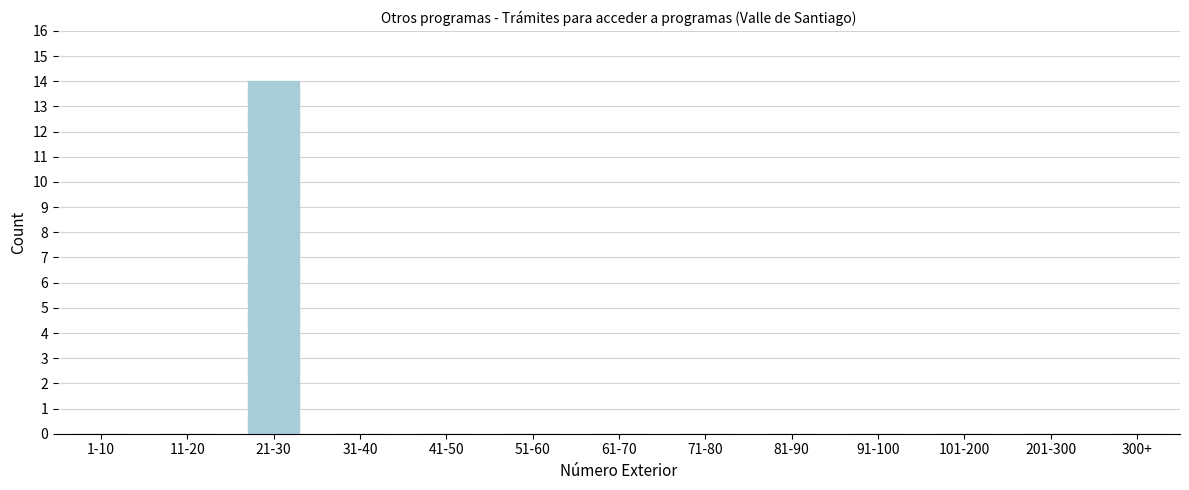

Reading right to left, extract all data points from this chart.

300+=0	201-300=0	101-200=0	91-100=0	81-90=0	71-80=0	61-70=0	51-60=0	41-50=0	31-40=0	21-30=14	11-20=0	1-10=0